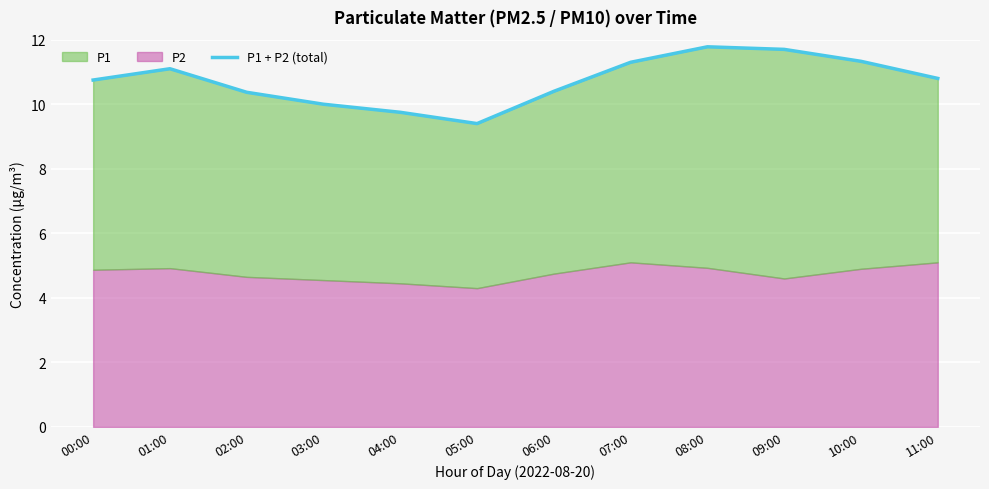

The value at 08:00 is 11.8. True or false?

True